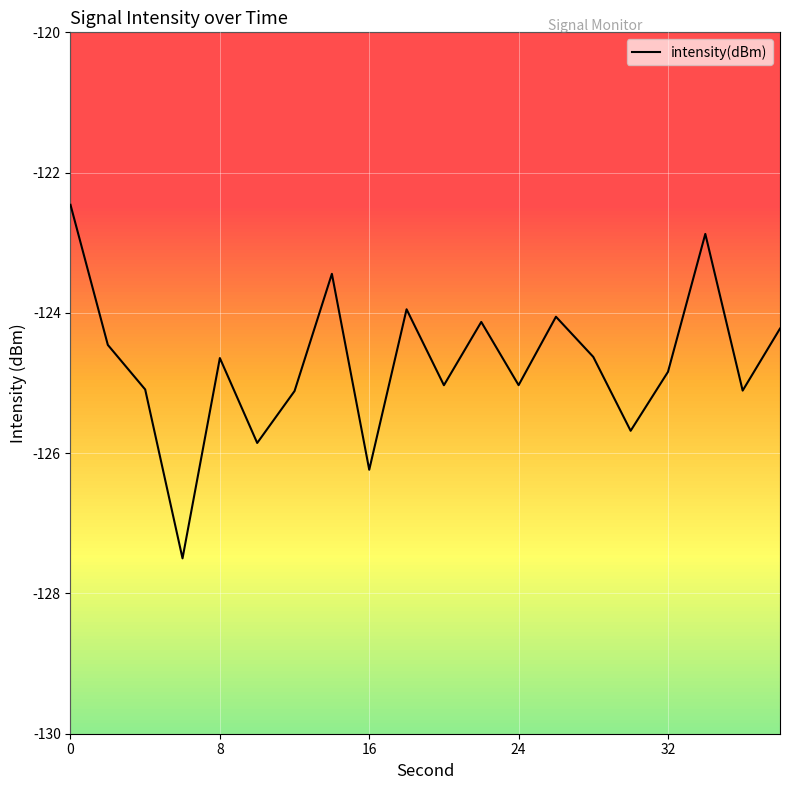

What is the difference between the maximum and minimum values?

5.0